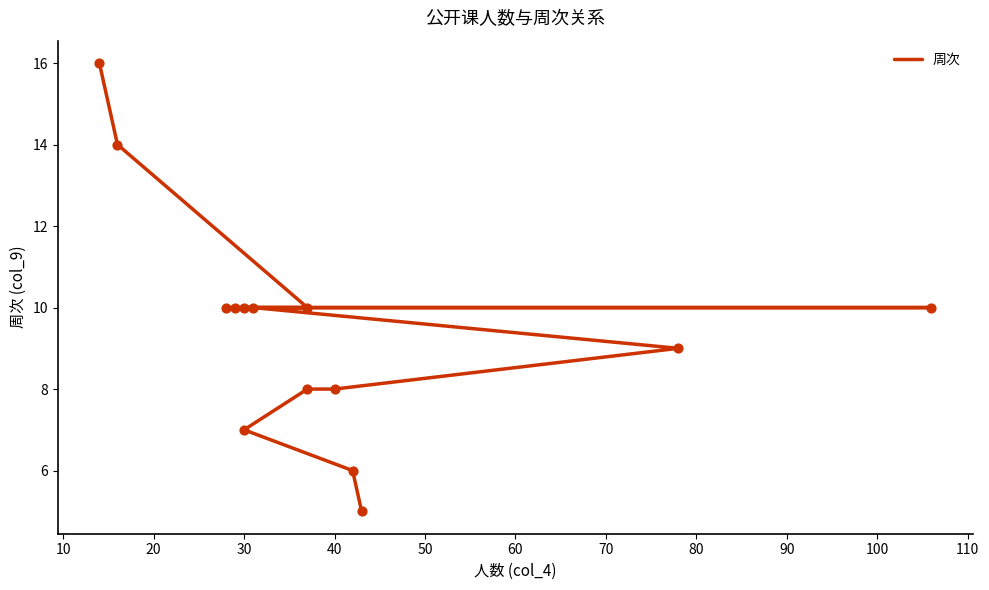

What is the change in value from 20 to 110?

+3